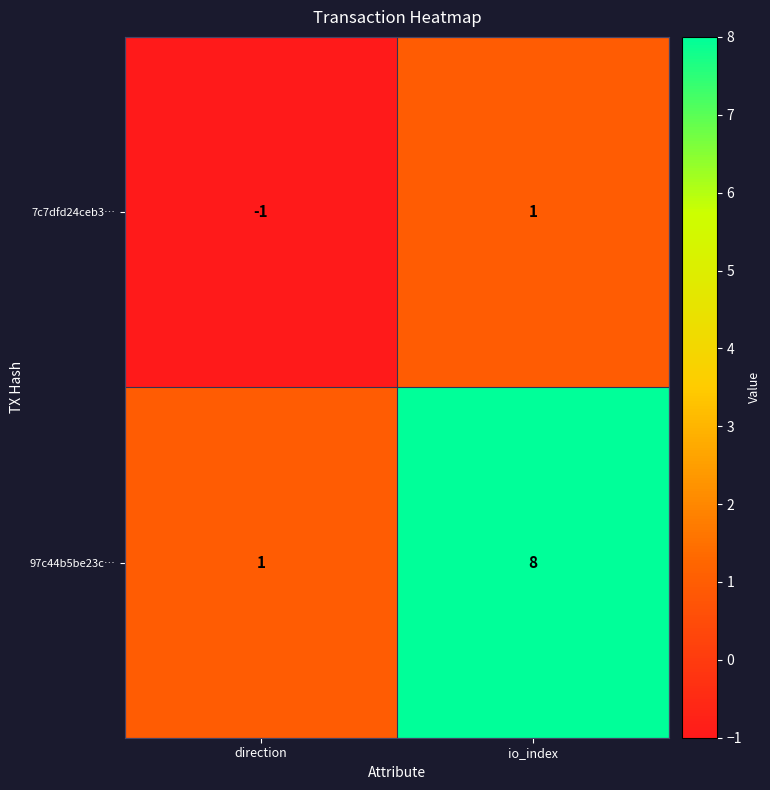

List the series in order of their overall mean, lowest first.

7c7dfd24ceb3…, 97c44b5be23c…